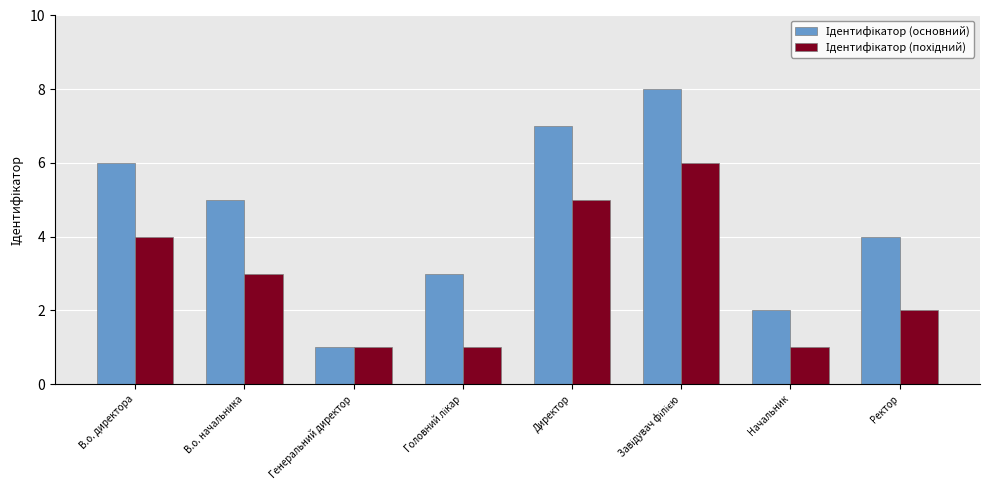

What is the maximum value shown in the chart?

8